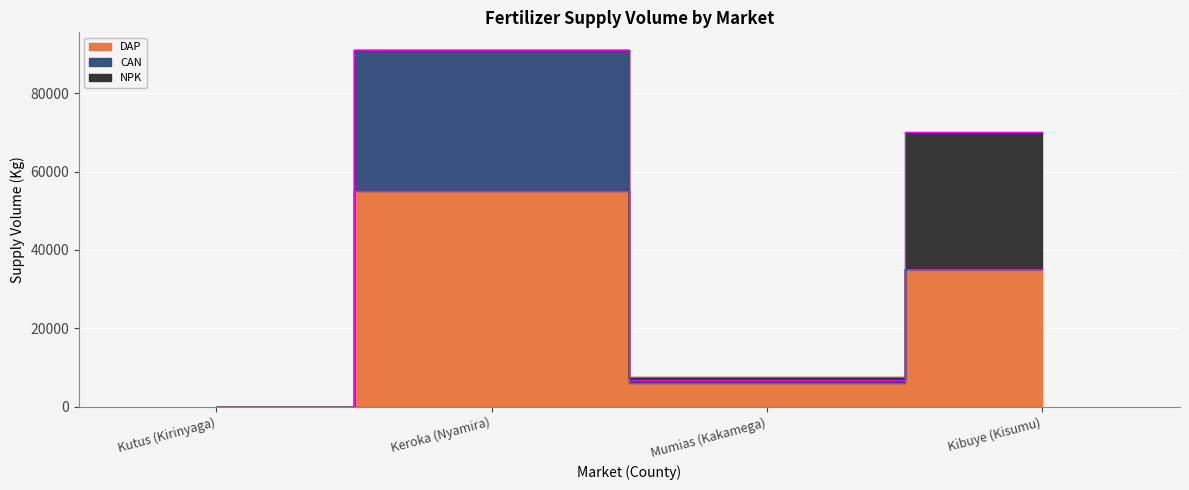

What is the total value across all series at Keroka (Nyamira)?

91000